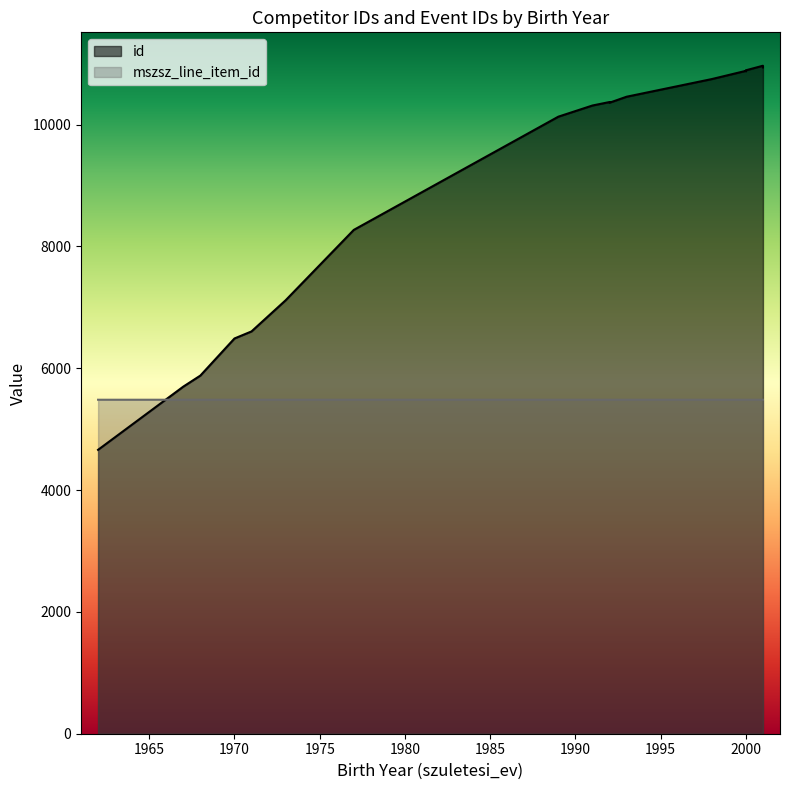

What is the label of the 6th point from the right?

1993